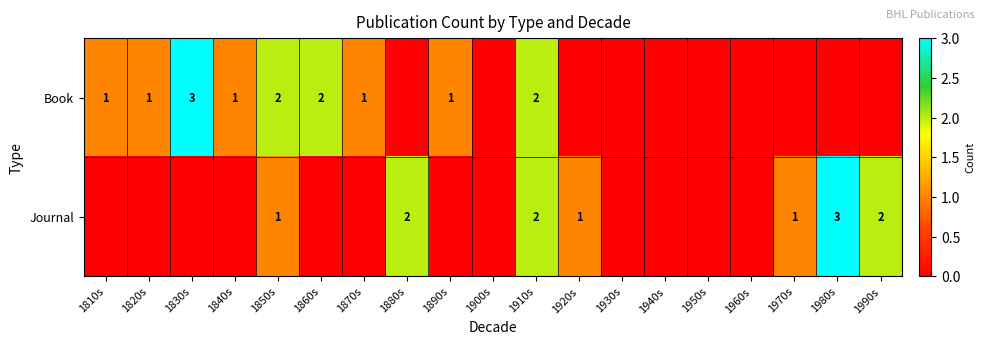

True or false: Book has a value of 4 at 1850s.

False